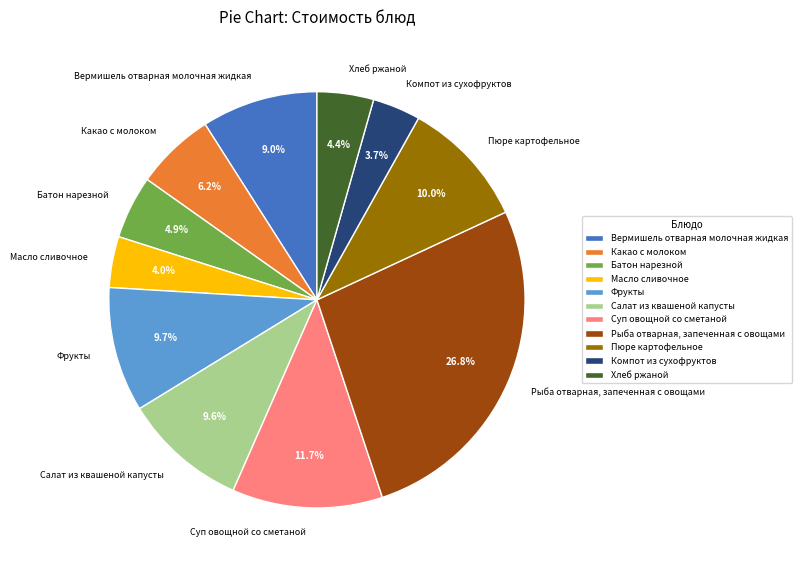

Approximately how many times larger is the value at Хлеб ржаной compared to Батон нарезной?

0.9